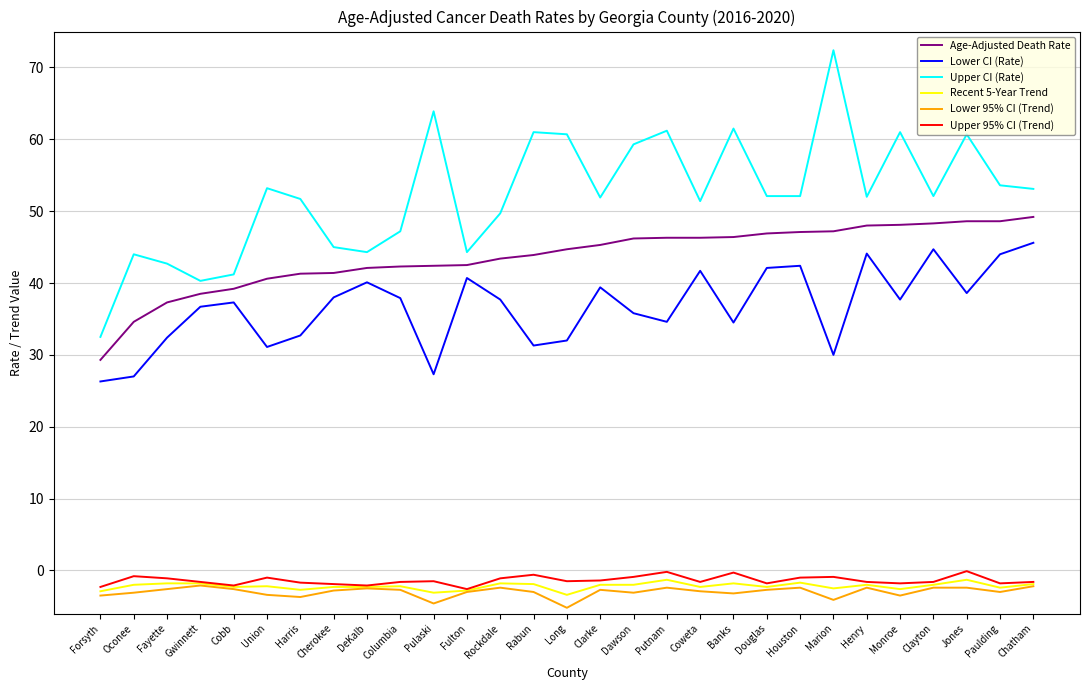

Between Pulaski and Rockdale, which series saw the biggest shift?

Upper CI (Rate)